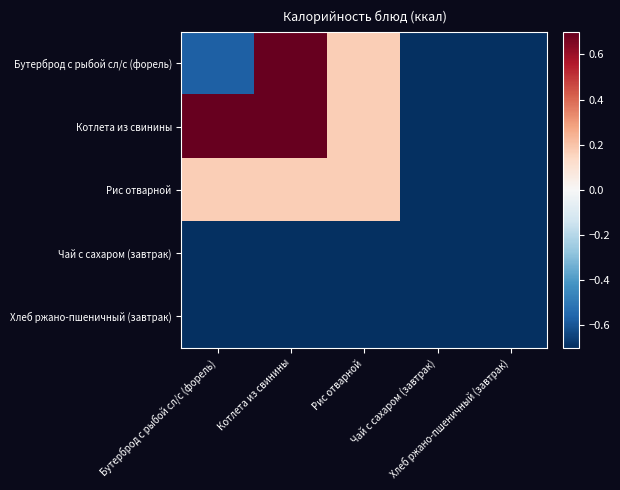

Rank the series at Бутерброд с рыбой сл/с (форель) from highest to lowest value.

Котлета из свинины, Рис отварной, Бутерброд с рыбой сл/с (форель), Чай с сахаром (завтрак), Хлеб ржано-пшеничный (завтрак)